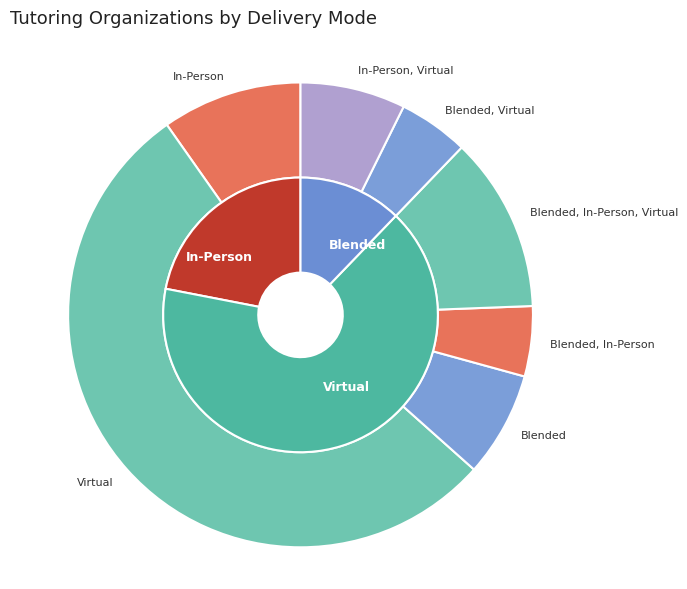

To the nearest percent, what is the difference between the Virtual and In-Person slice percentages?

44%